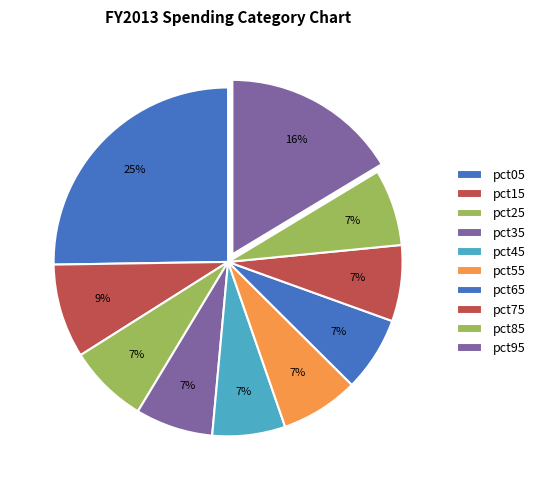

Is the sum of pct65 and pct35 greater than half?

No